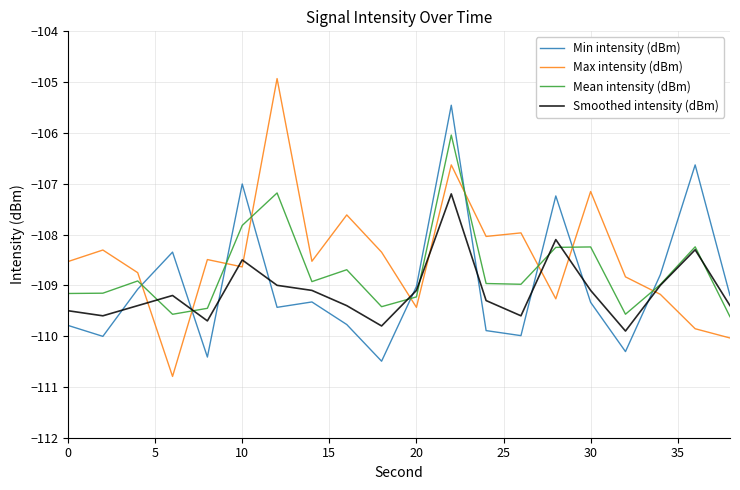

Rank the series by their average value, from highest to lowest.

Max intensity (dBm), Mean intensity (dBm), Min intensity (dBm), Smoothed intensity (dBm)